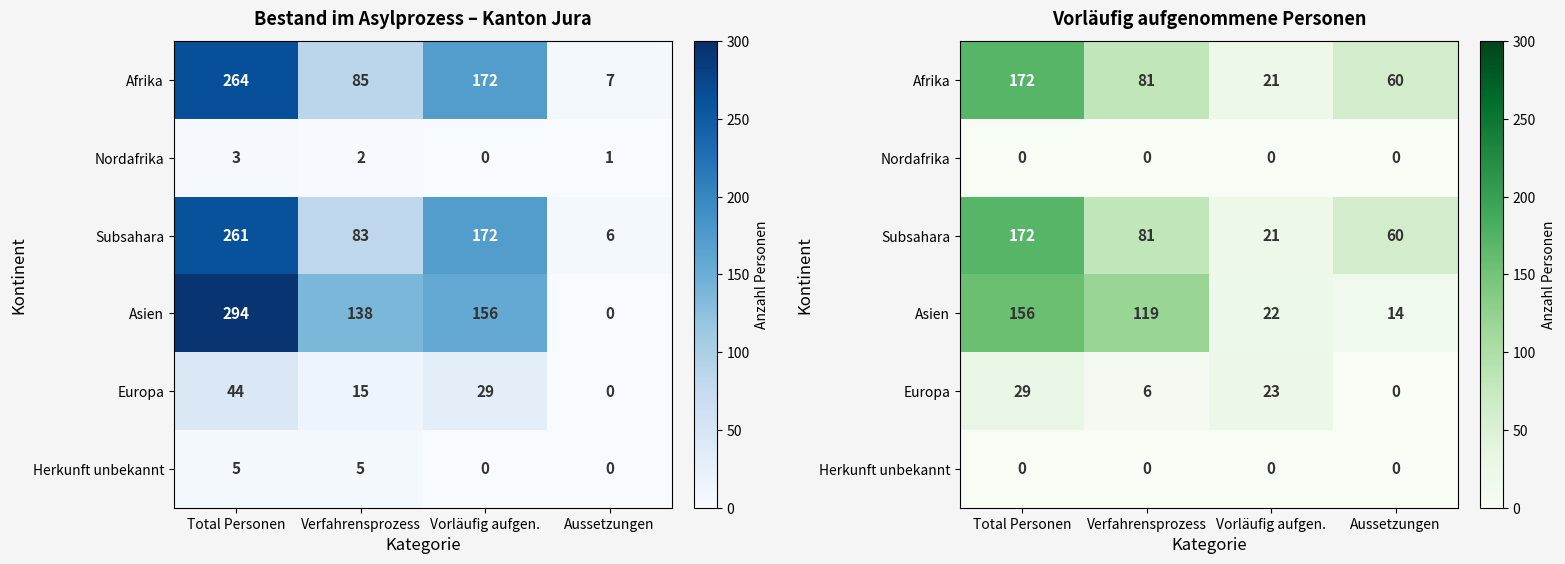

How many data points in Asien are less than 119?

2